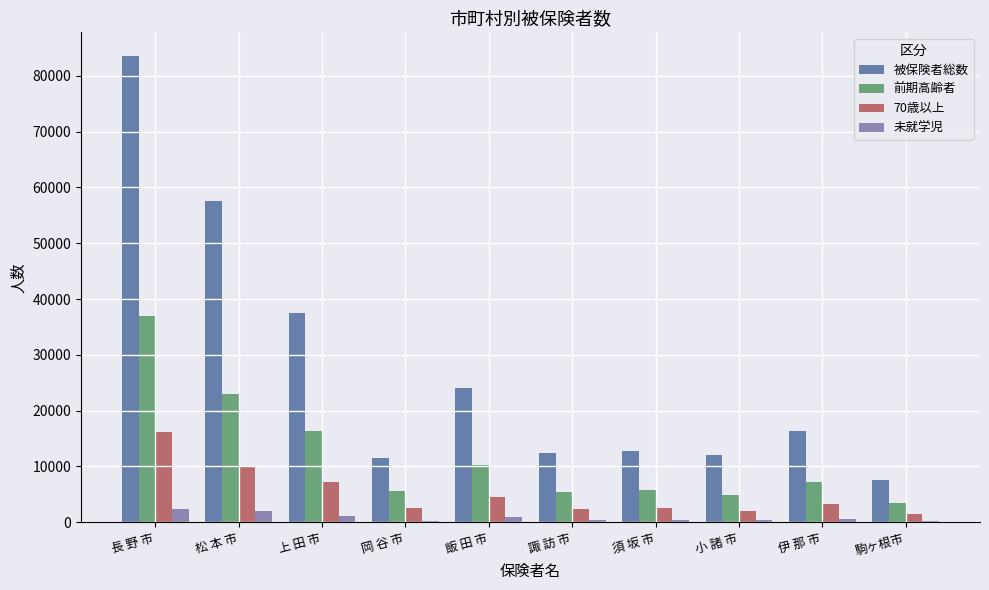

The value of 未就学児 at 岡 谷 市 is 292. True or false?

True